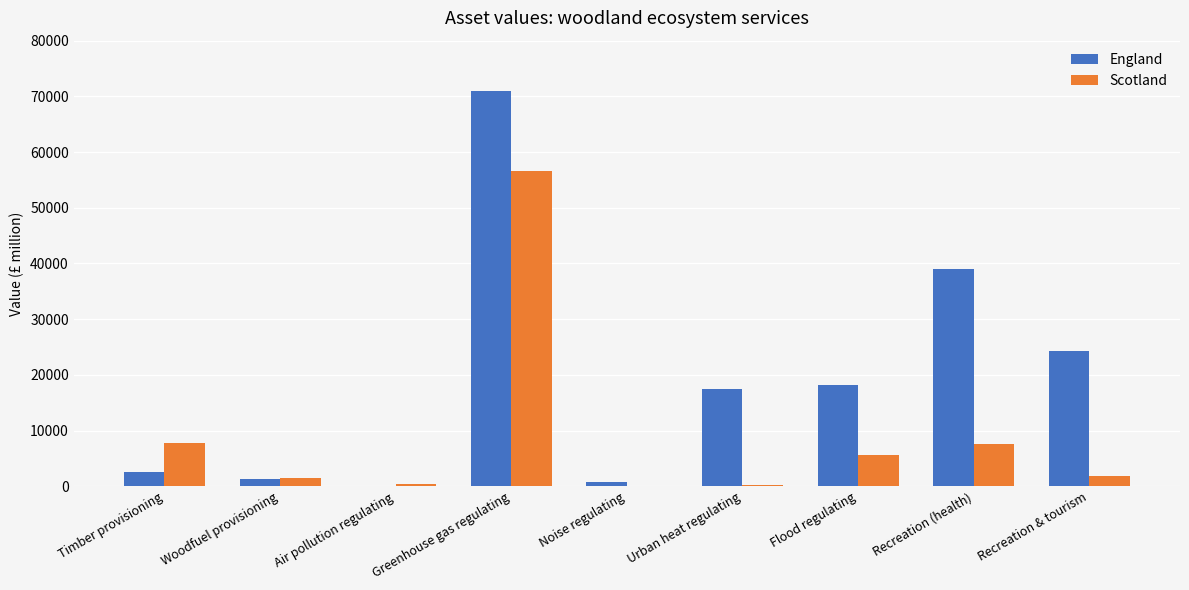

Is the value of England at Noise regulating greater than the value of Scotland at Timber provisioning?

No